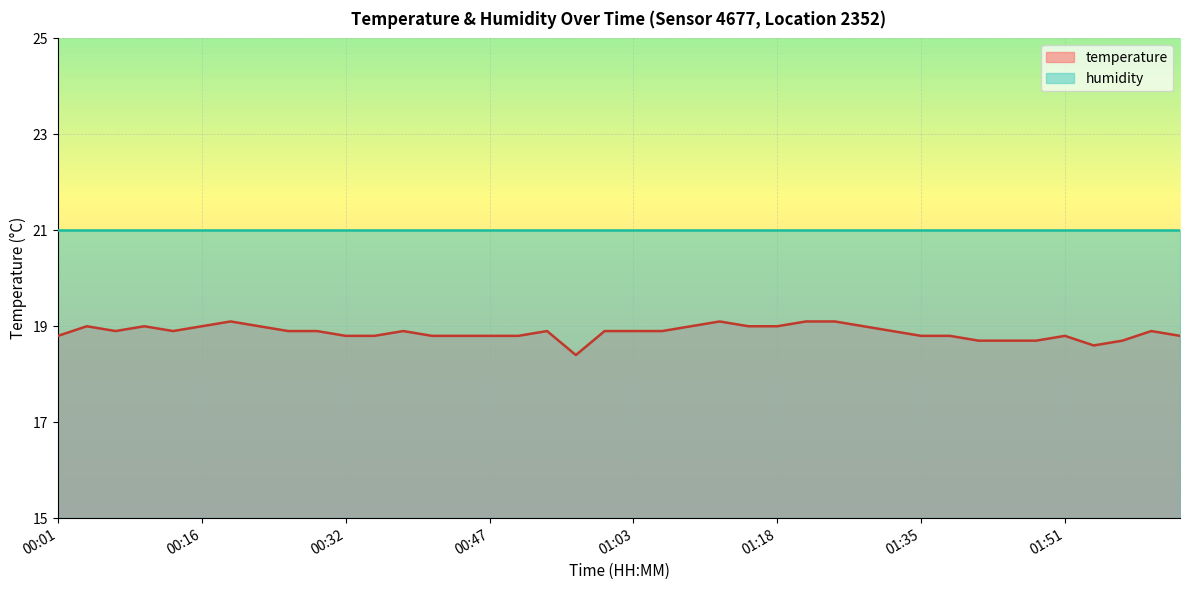

Rank the categories by value from highest to lowest.

00:19, 01:12, 01:21, 01:25, 00:04, 00:10, 00:16, 00:22, 01:09, 01:15, 01:18, 01:29, 00:07, 00:13, 00:26, 00:29, 00:38, 00:53, 00:59, 01:03, 01:06, 01:32, 02:00, 00:01, 00:32, 00:35, 00:41, 00:44, 00:47, 00:50, 01:35, 01:38, 01:51, 02:04, 01:41, 01:45, 01:48, 01:57, 01:54, 00:56